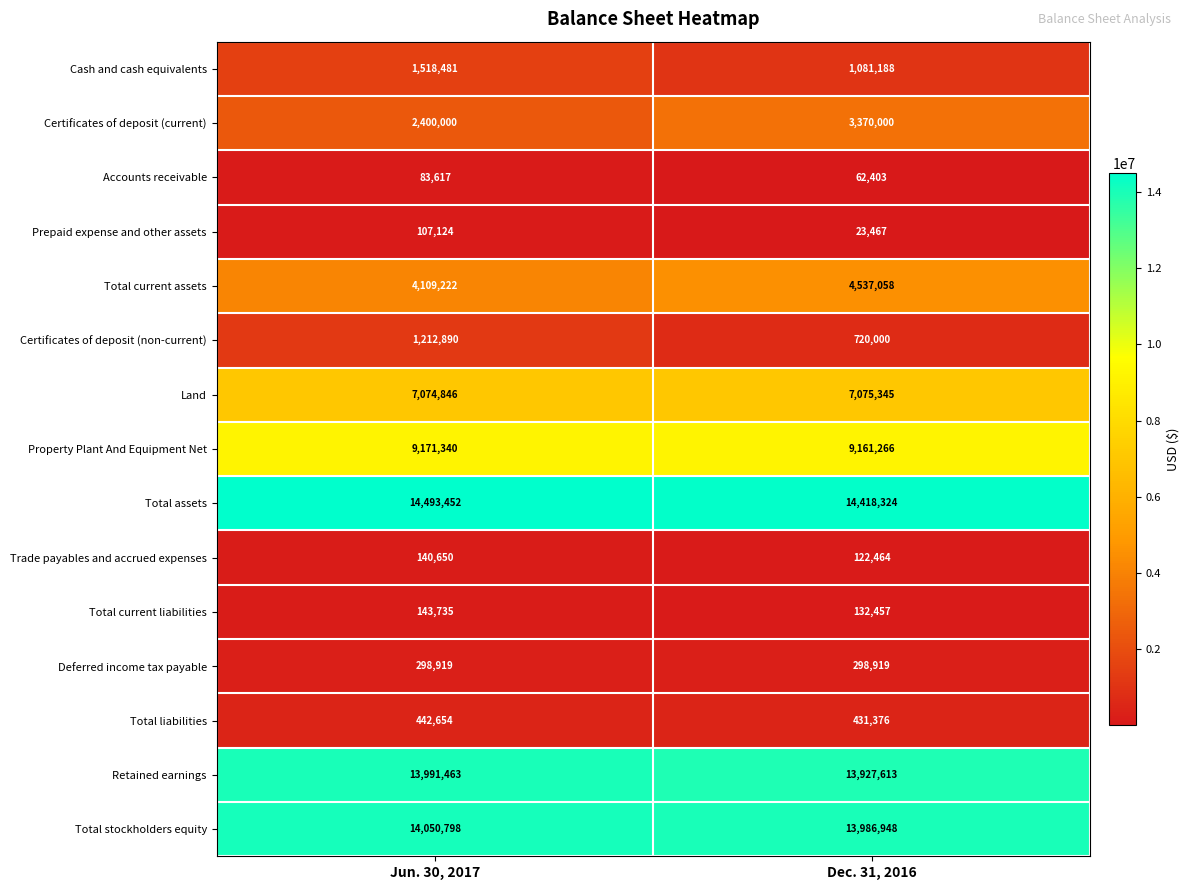

Which series has the largest total across all categories?

Total assets